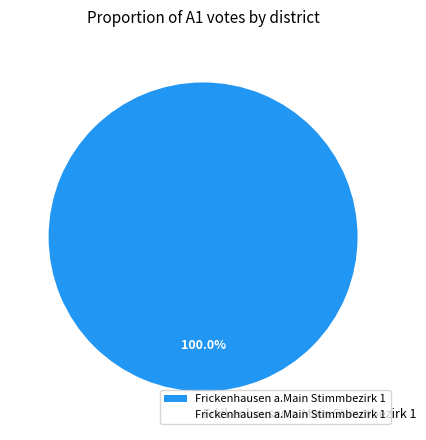

What is the majority slice?

Frickenhausen a.Main Stimmbezirk 1